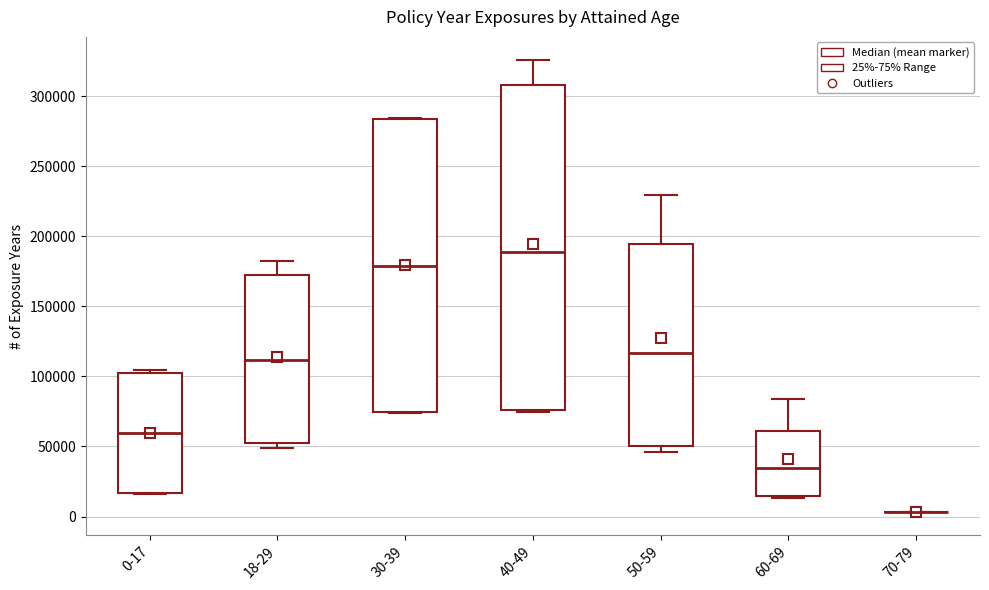

Where does the median line of the box for 30-39 sit on the y-axis? The values are not printed on the chart, so give them approximately, as read against the axis.

180000